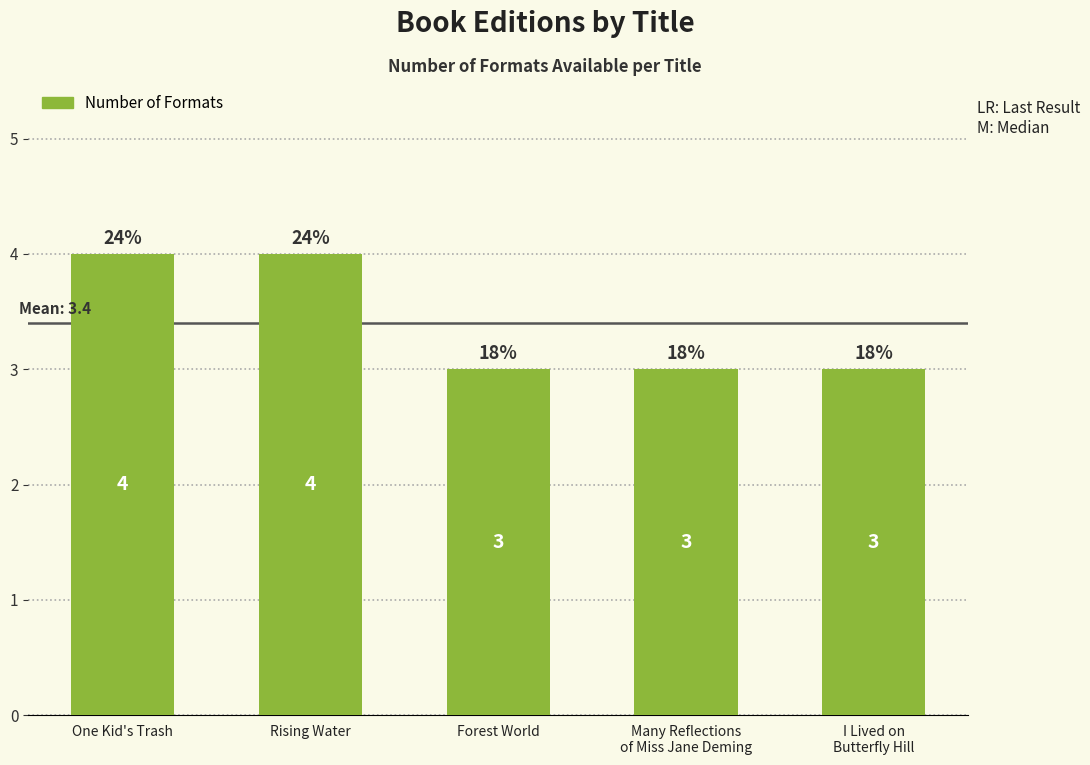

What is the average value?

3